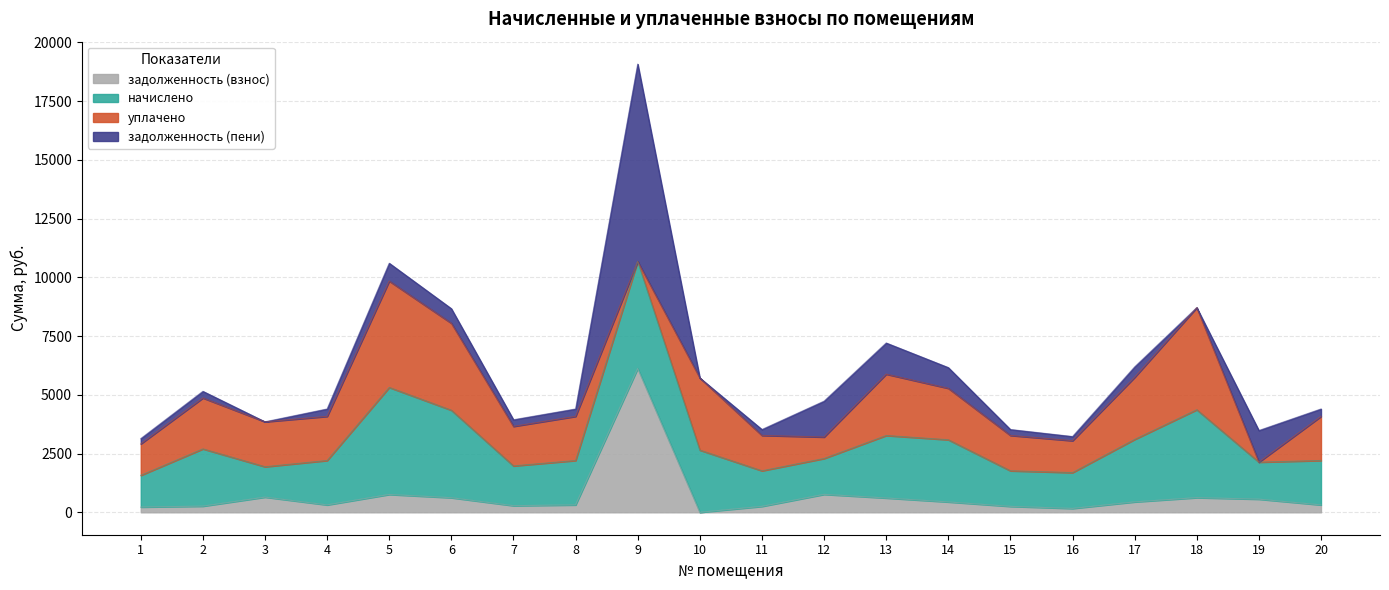

What are all the series names shown in the legend?

задолженность (взнос), начислено, уплачено, задолженность (пени)